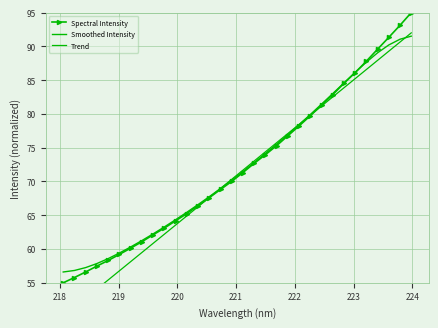

What are all the series names shown in the legend?

Spectral Intensity, Smoothed Intensity, Trend